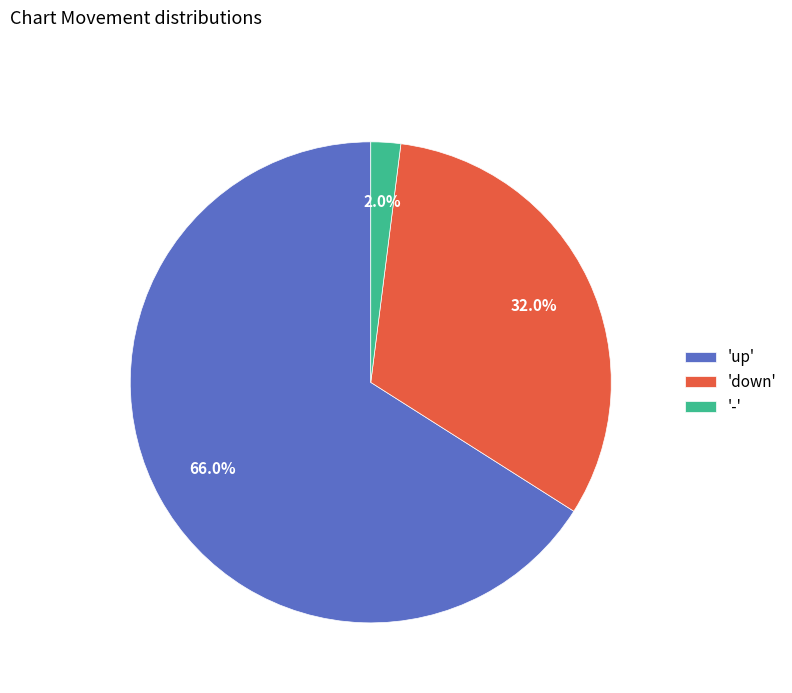

Does 'up' account for over 50% of the chart?

Yes